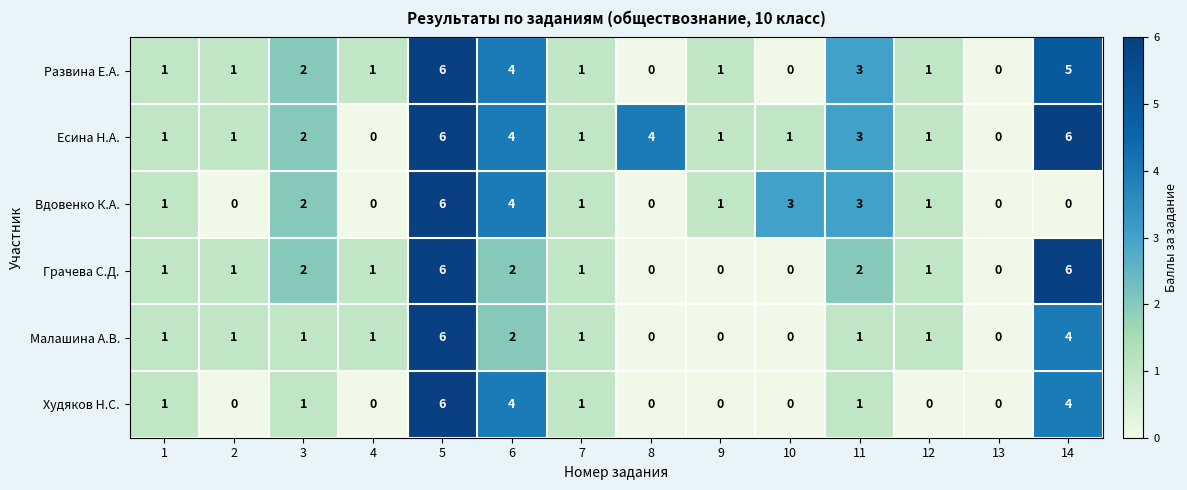

Count the number of categories in the chart.

14